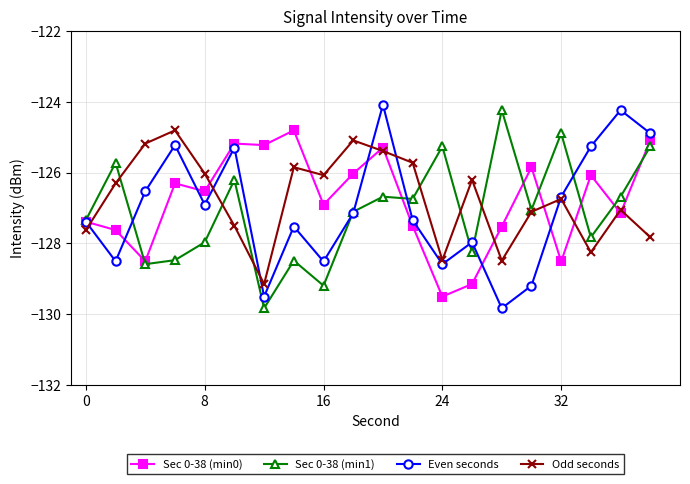

What is the difference between the maximum and minimum values in the Sec 0-38 (min1) series?

5.6